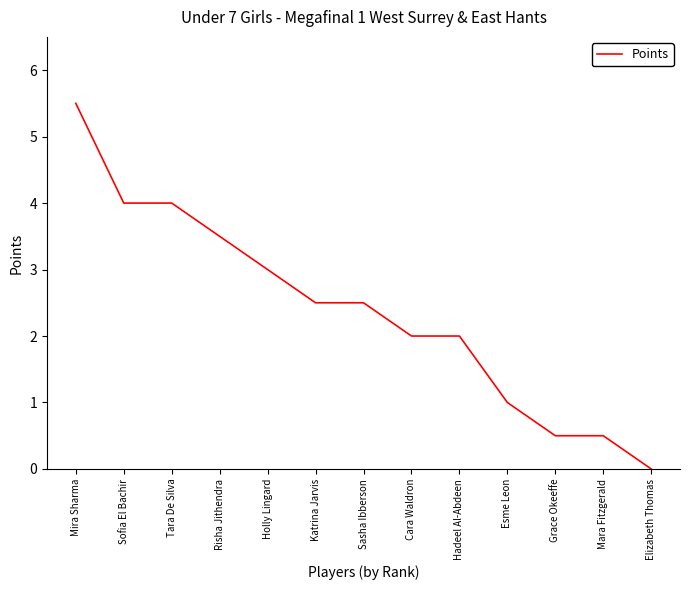

What is the difference between the maximum and minimum values?

5.5